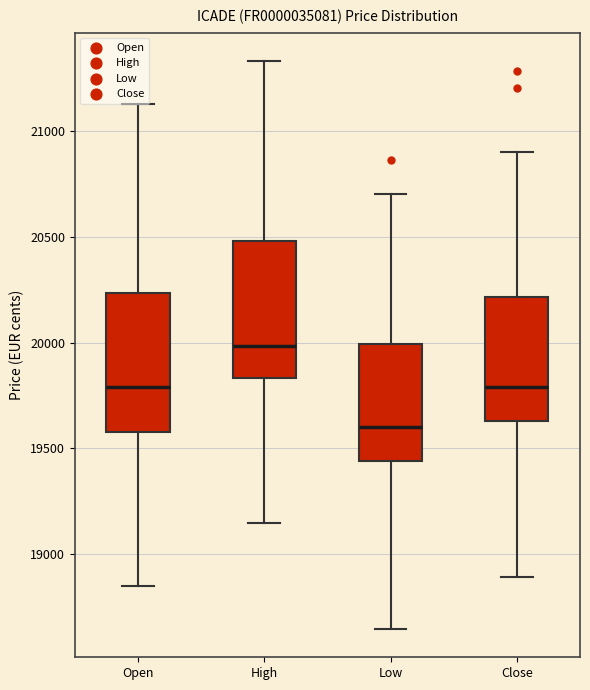

Which box has the lowest median line?

Low